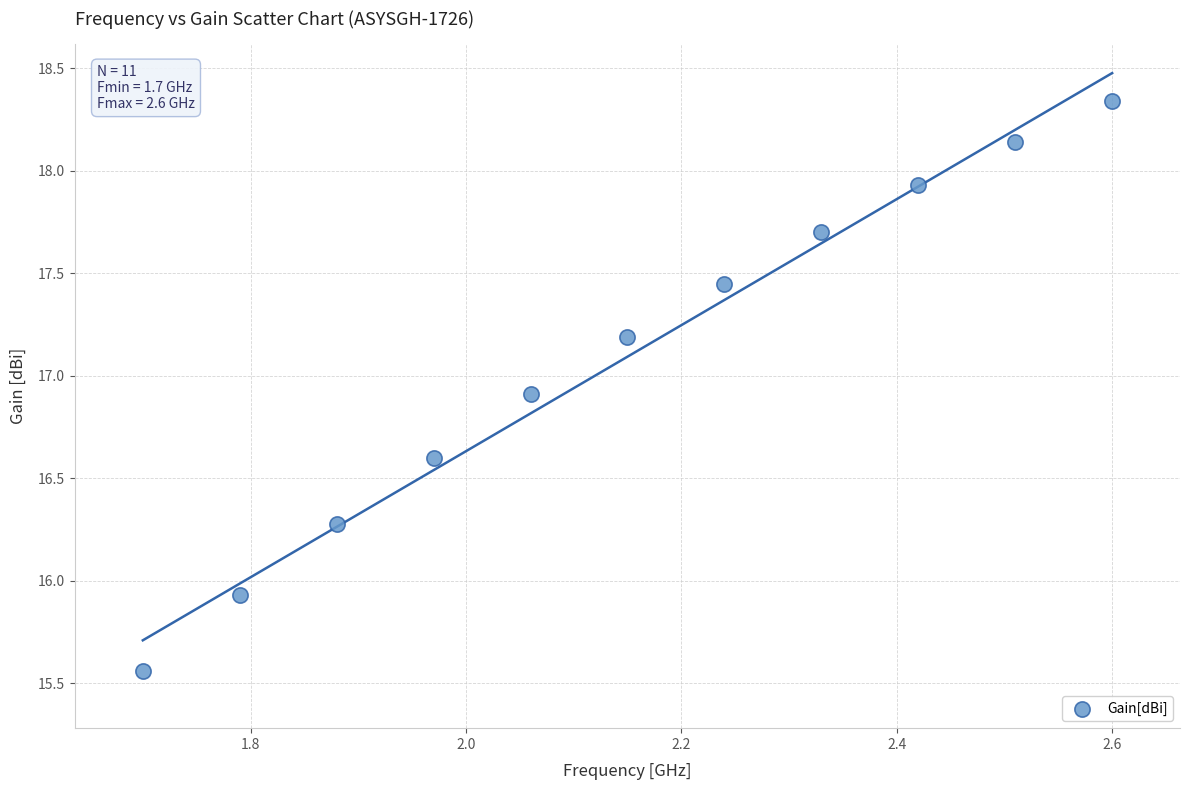

What is the range of Y values (max minus min)?

2.8